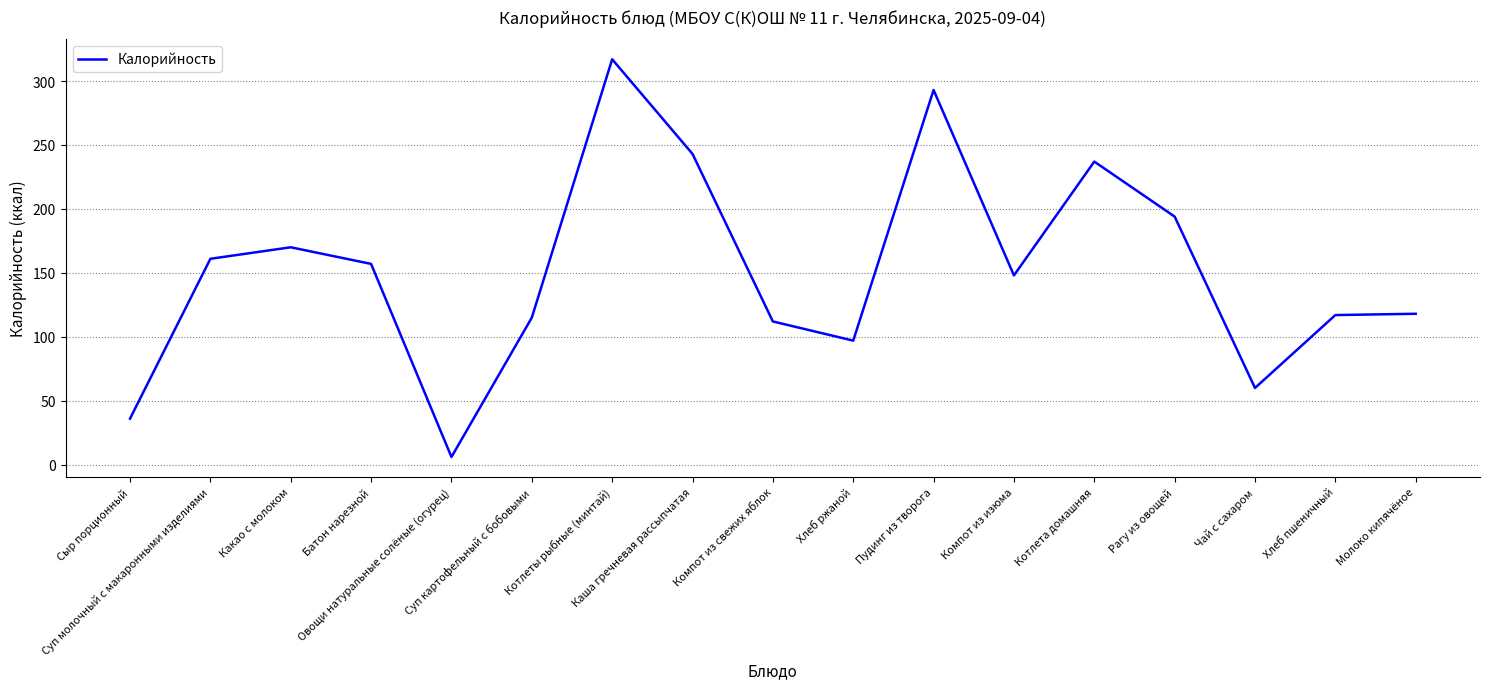

What is the sum of all values?

2581